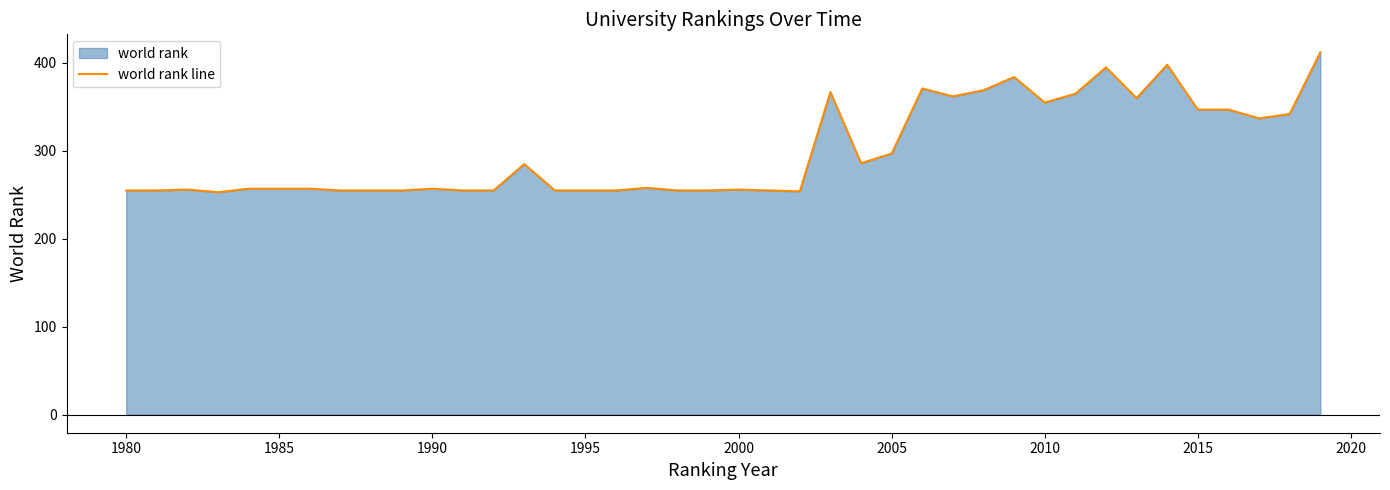

The chart shows a value of 257 at 1990. True or false?

True